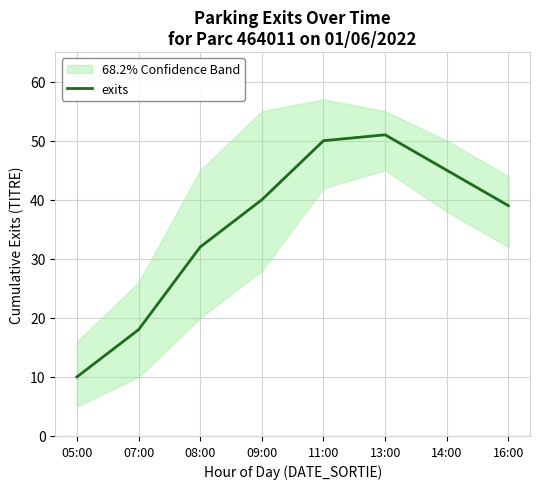

The chart shows a value of 69 at 09:00. True or false?

False